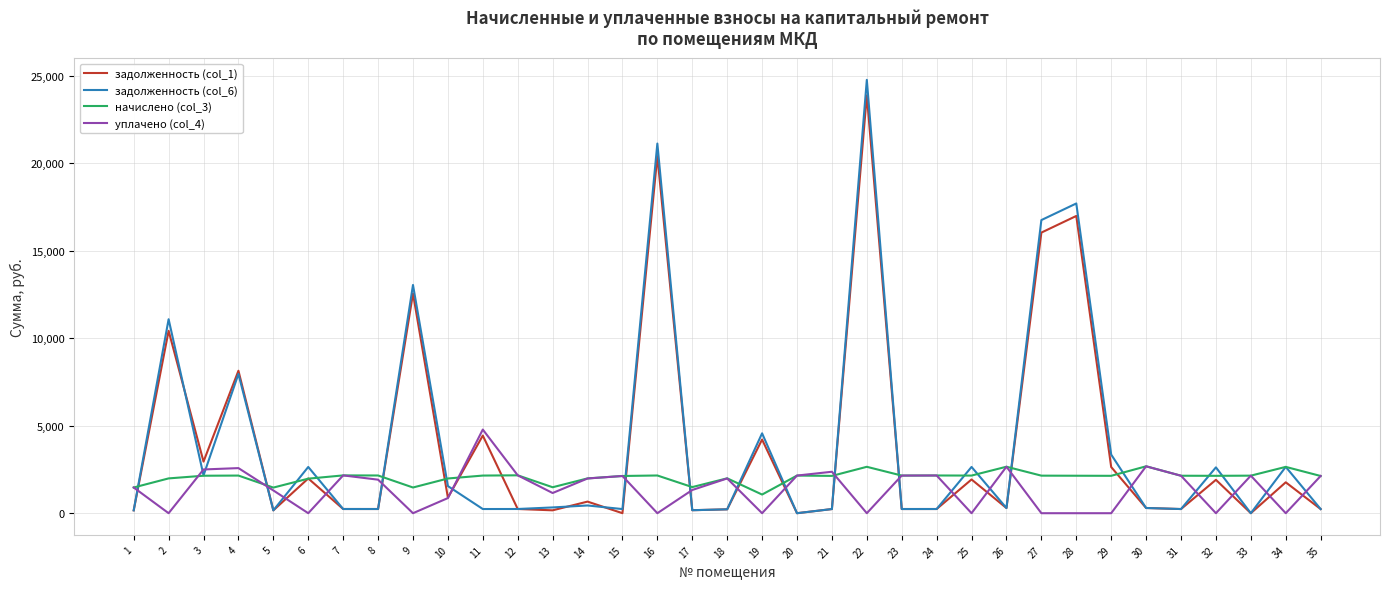

Is the value of начислено (col_3) at 19 greater than the value of задолженность (col_6) at 18?

Yes